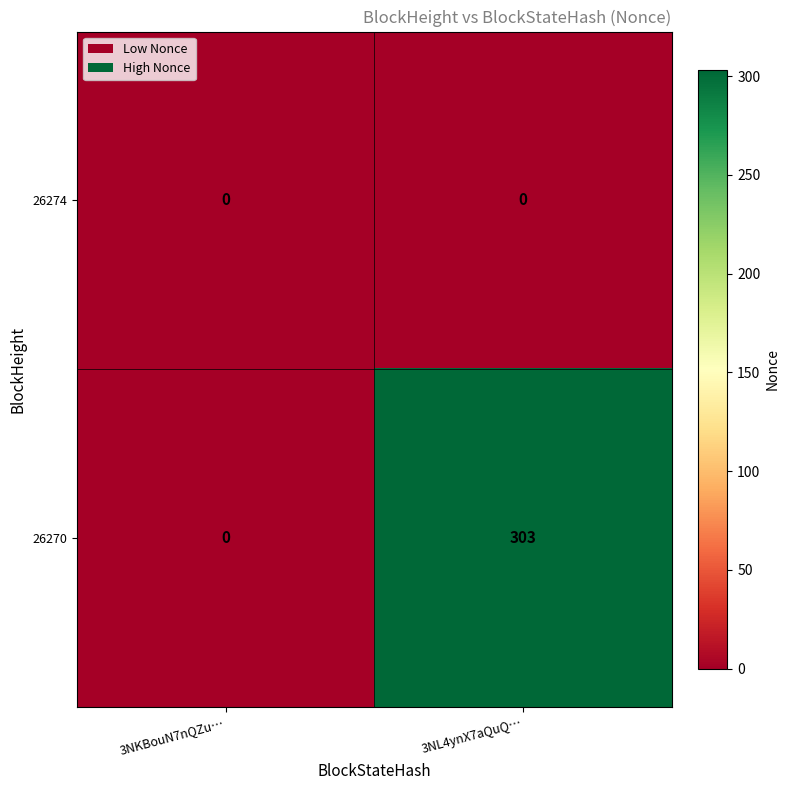

Rank the series at 3NL4ynX7aQuQ… from lowest to highest value.

26274, 26270